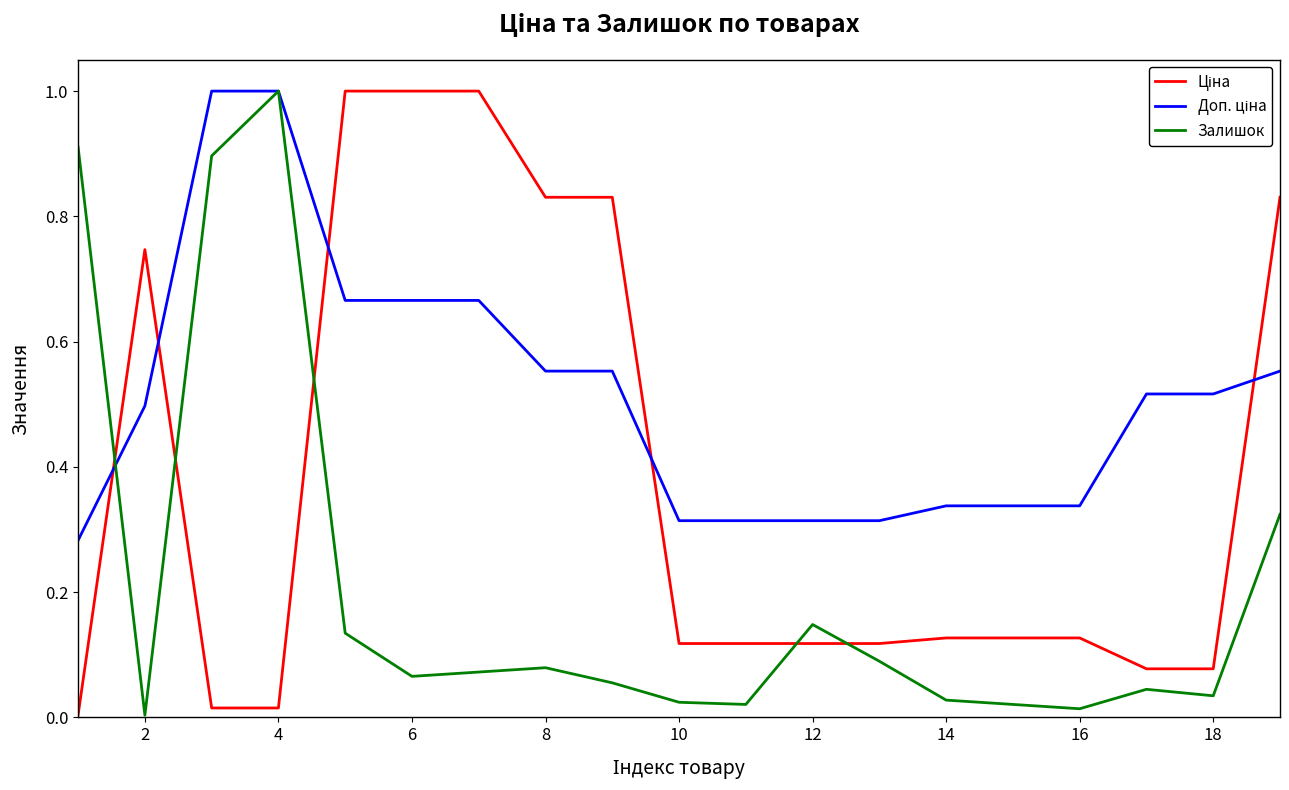

What is the greatest value displayed?

1.0